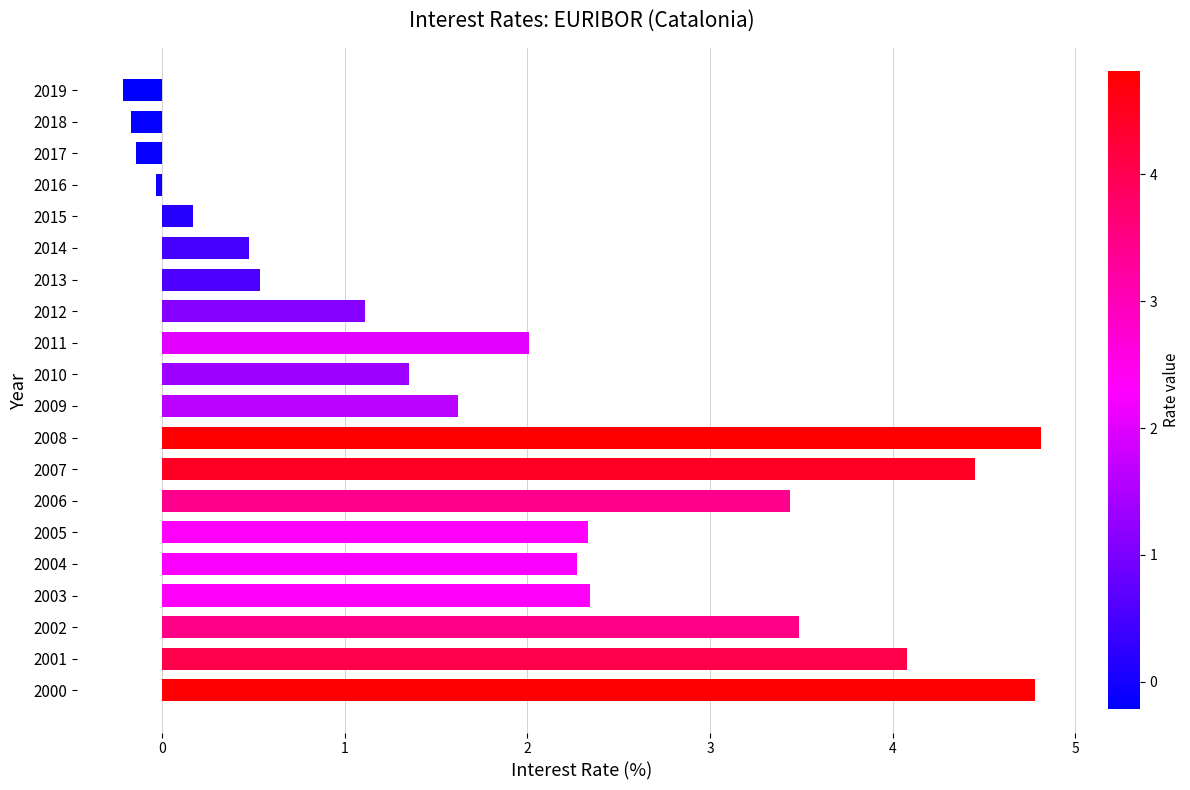

The value at 2007 is 7.7. True or false?

False